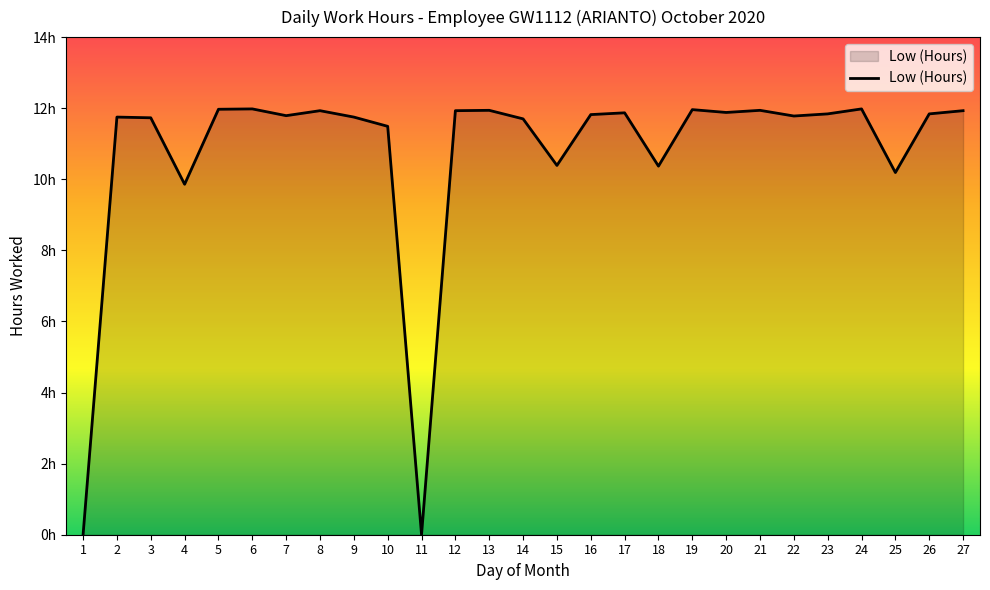

True or false: there are more than 0 points higher than both neighbors.

True